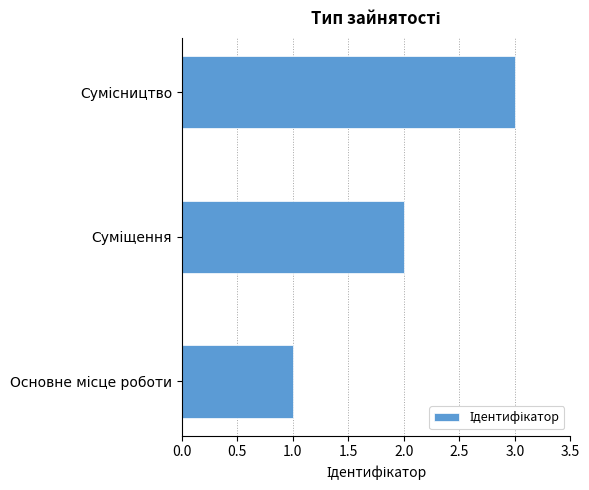

What is the maximum value shown in the chart?

3